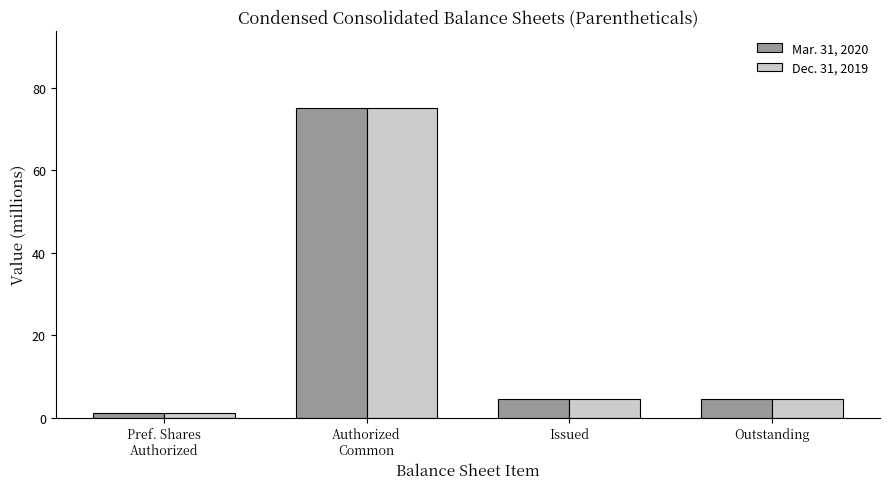

At which category is the sum across all series the highest?

Authorized
Common